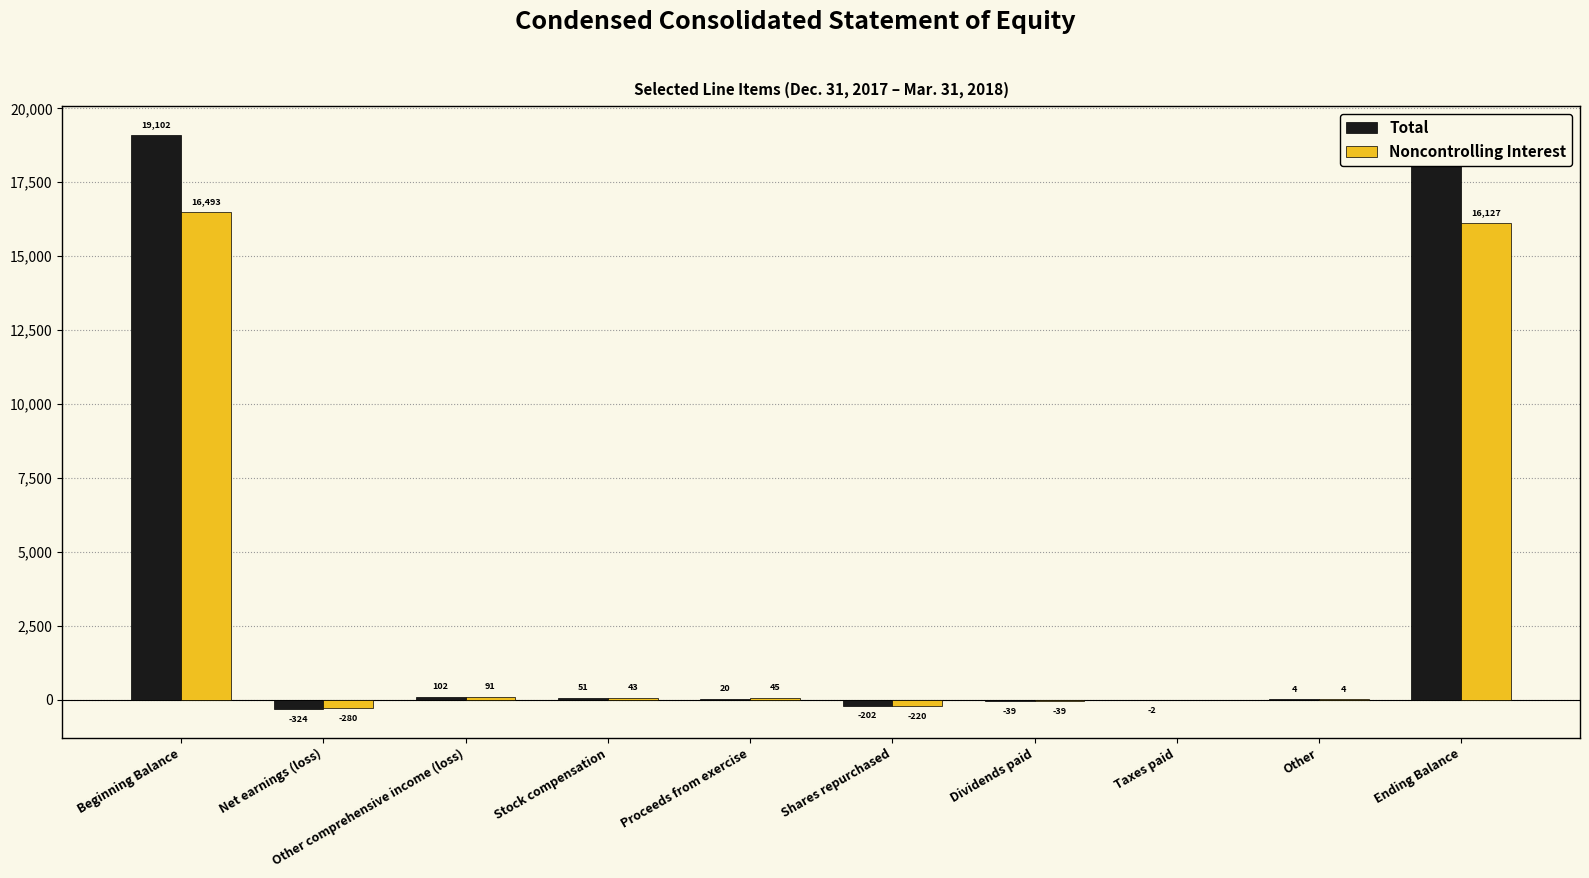

At which label does Noncontrolling Interest first exceed 43?

Beginning Balance